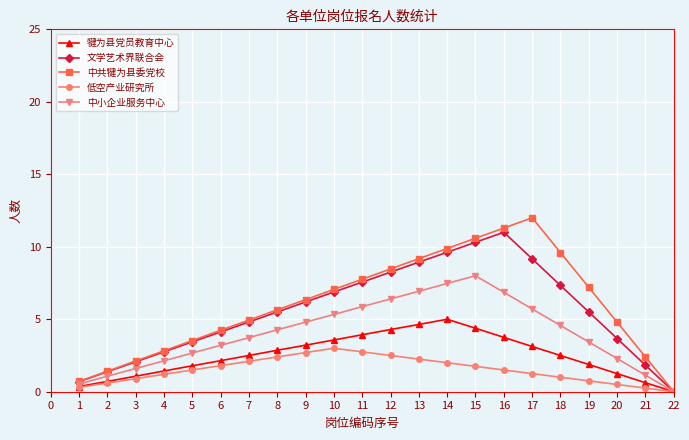

What is the value of the 犍为县党员教育中心 point at the 6th from the left?

2.1